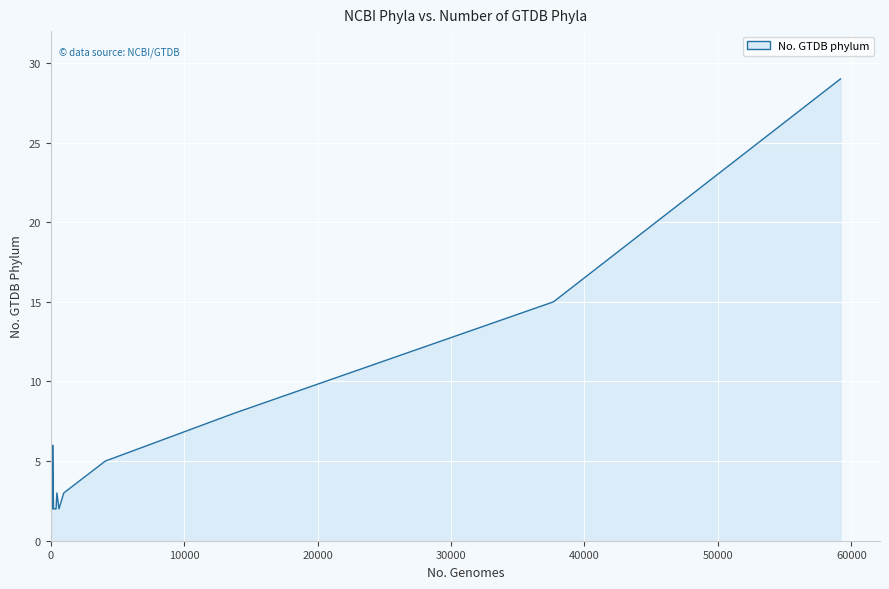

What is the maximum value shown in the chart?

29